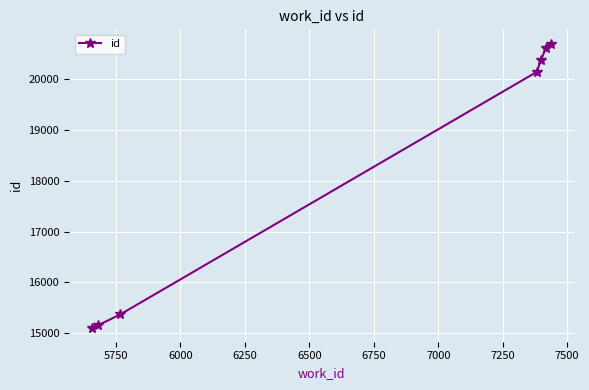

Reading left to right, transcribe all the data shown in this chart.

15110	15157	15369	20142	20374	20605	20701